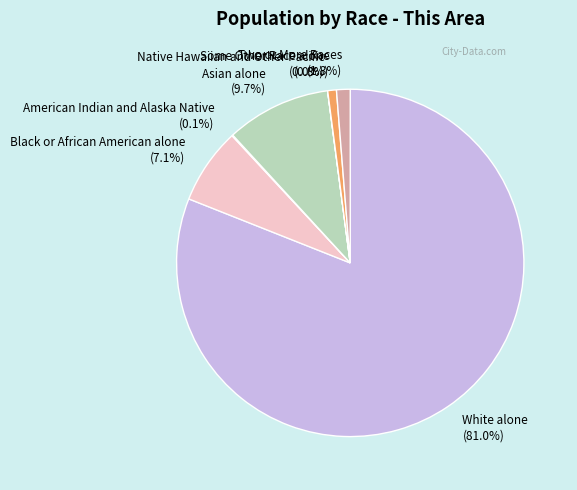

Do Asian alone (9.7%) and Some Other Race alone (0.8%) together represent more than half of the pie?

No